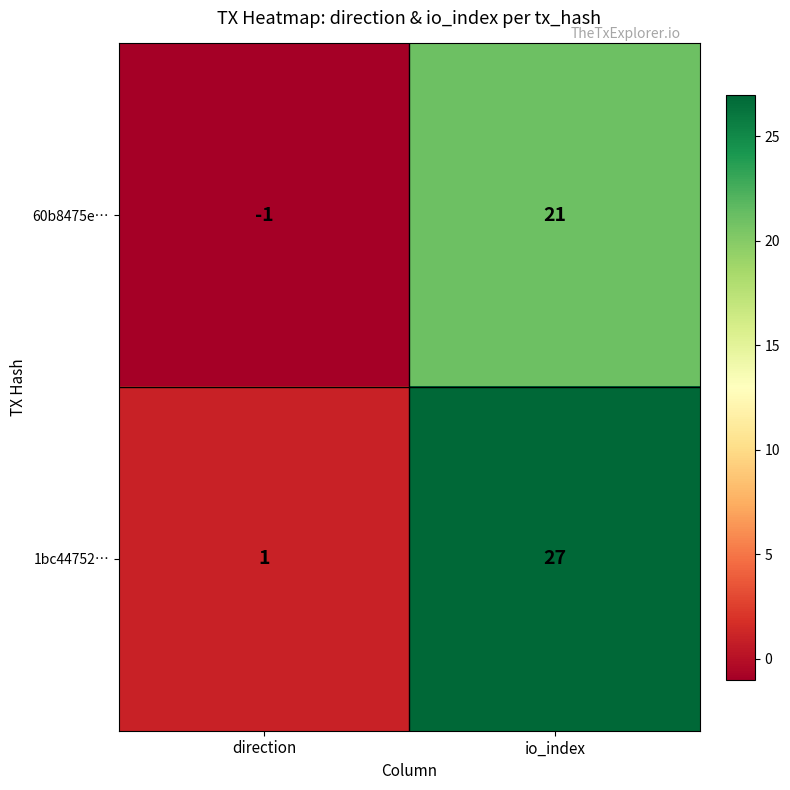

At which label is 60b8475e… closest to 10?

direction